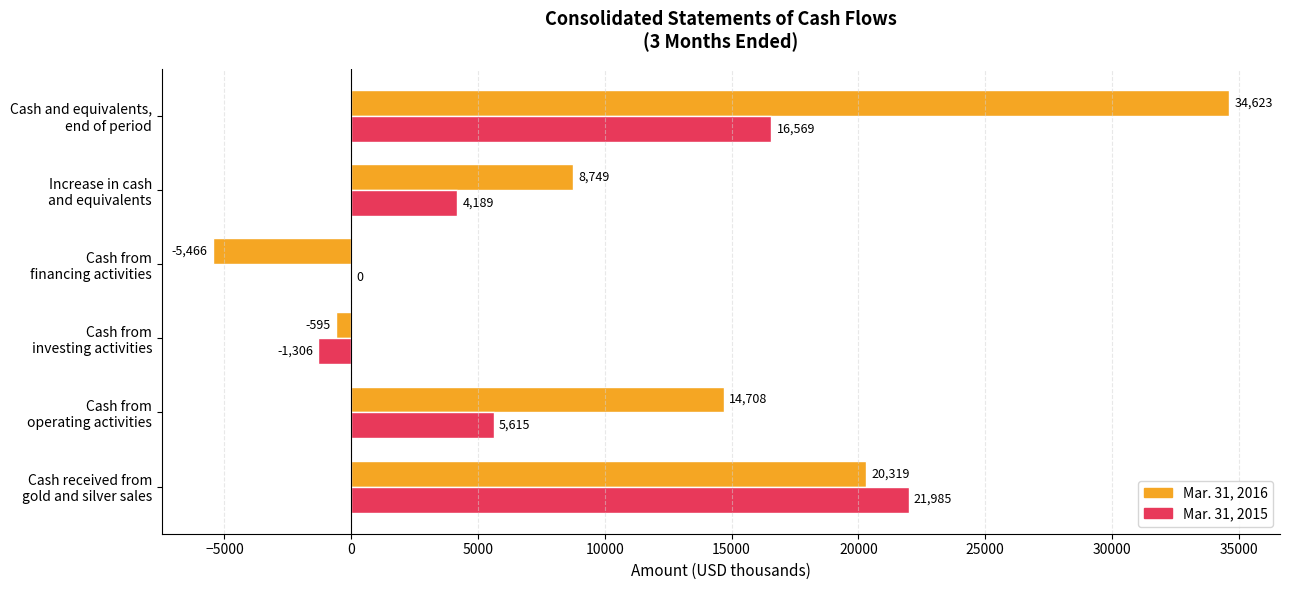

How many Mar. 31, 2016 values are between -595 and 20319?

4